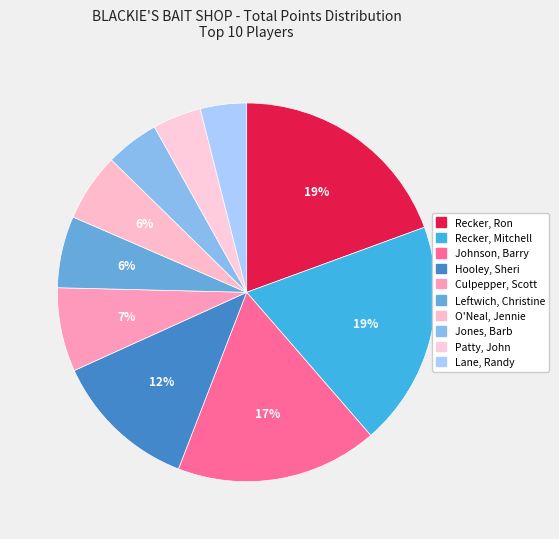

To the nearest percent, what is the difference between the largest and smallest slice percentages?

15%